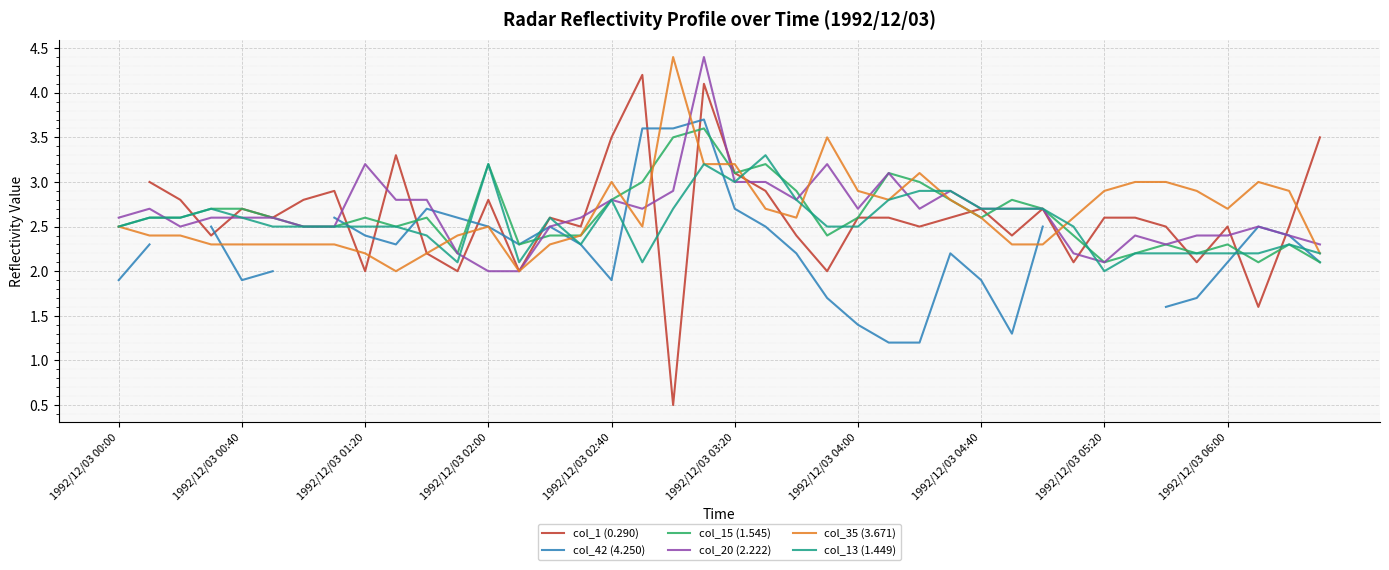

What is the total value across all series at 10?

14.9